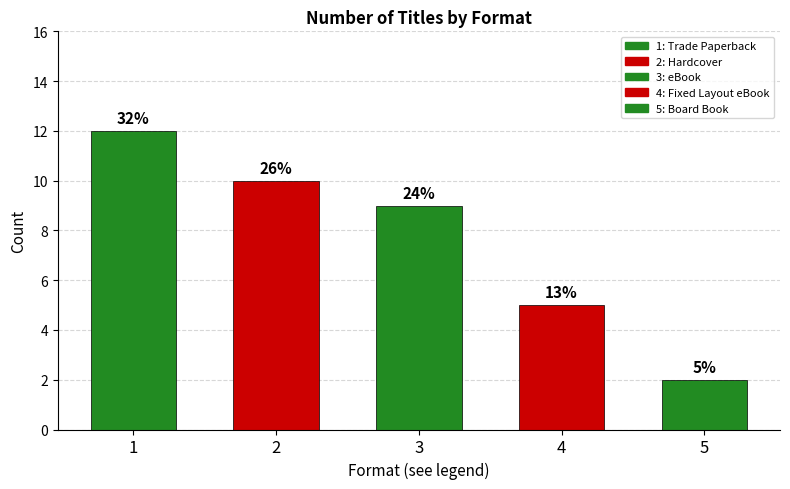

What is the difference between the second highest and minimum values?

8